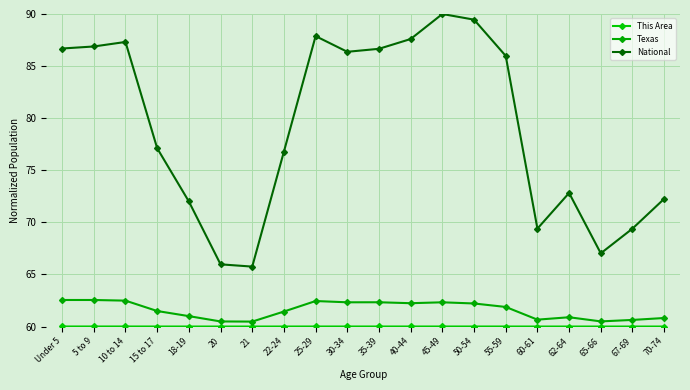

Count the number of categories in the chart.

20